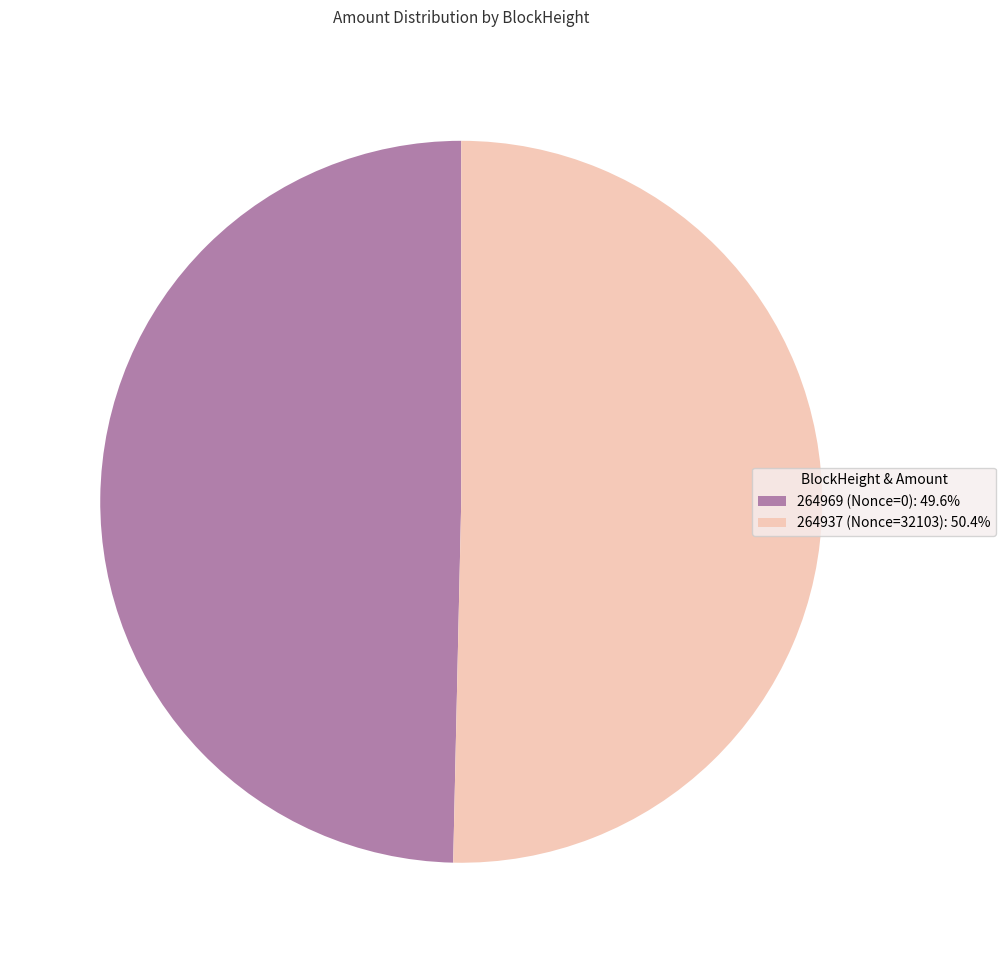

Rank the categories by value from highest to lowest.

264937, 264969